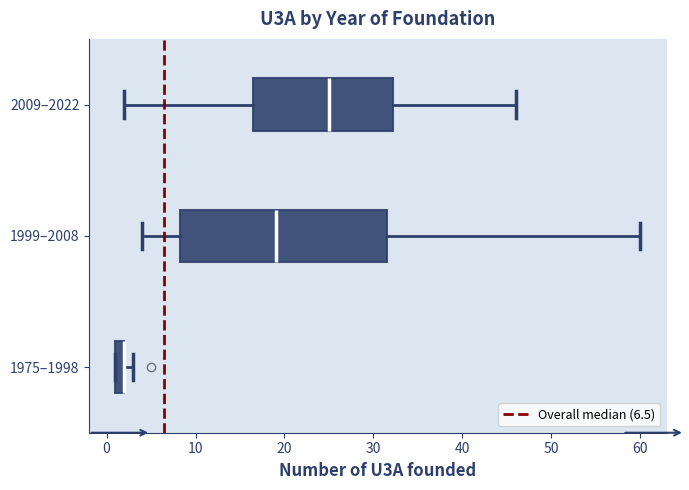

Where does the median line of the box for 1999–2008 sit on the x-axis? The values are not printed on the chart, so give them approximately, as read against the axis.

19